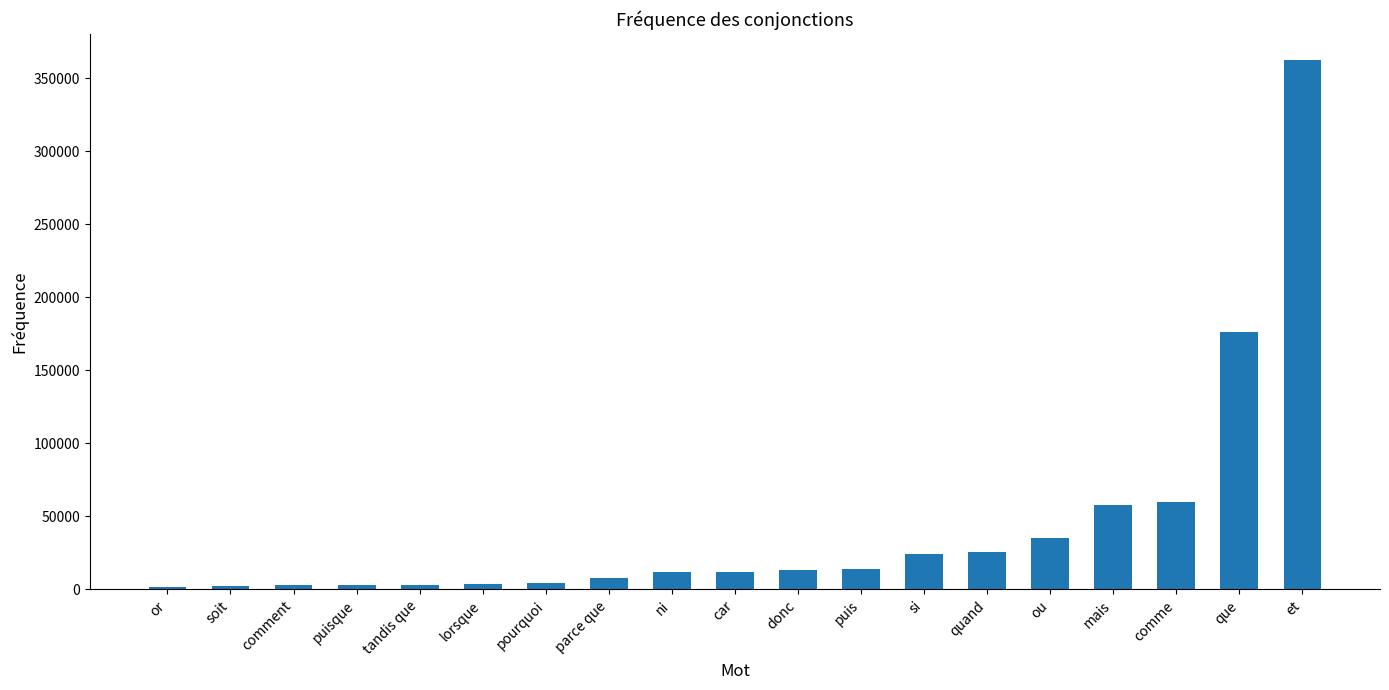

How many categories are shown in the chart?

19